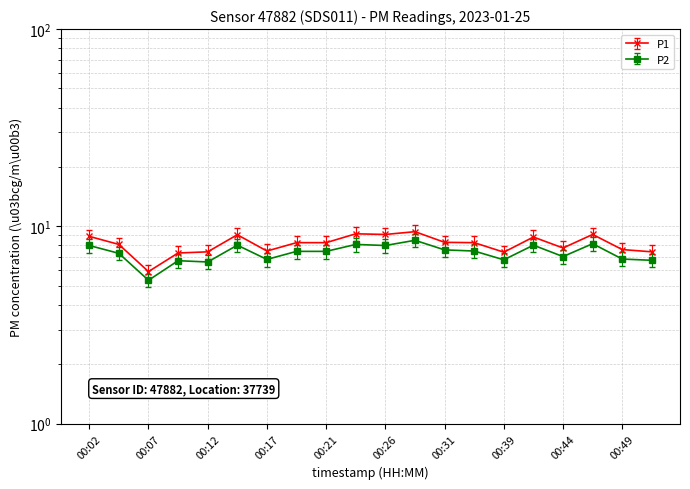

Between 00:21 and 00:37, which series saw the biggest shift?

P2